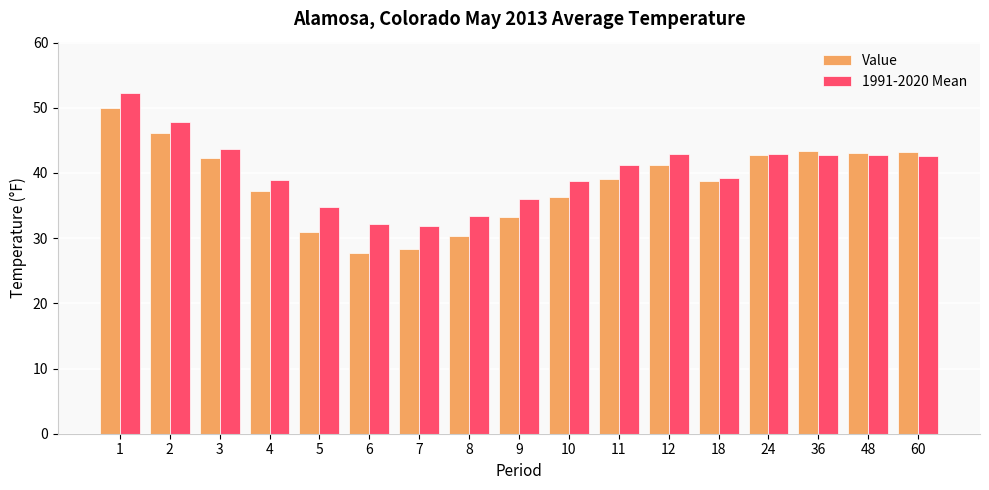

What is the greatest value displayed?

52.3